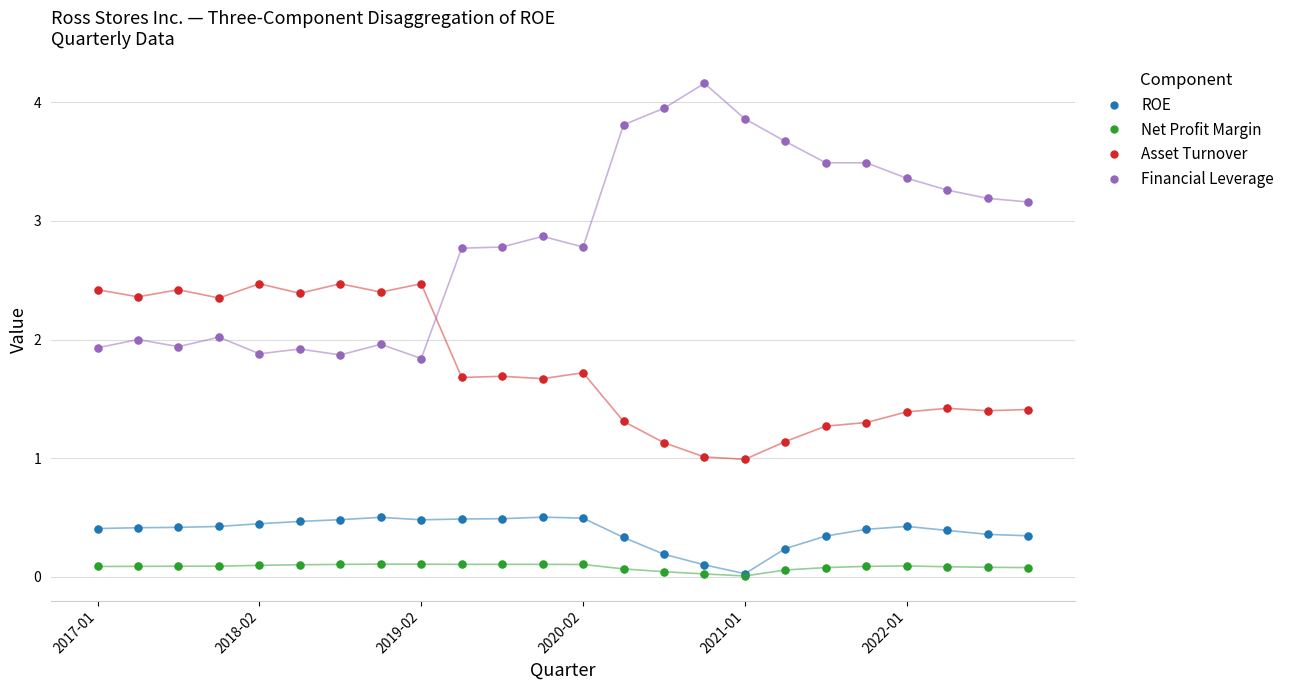

What is the value of the Financial Leverage point at the 17th from the left?

3.9